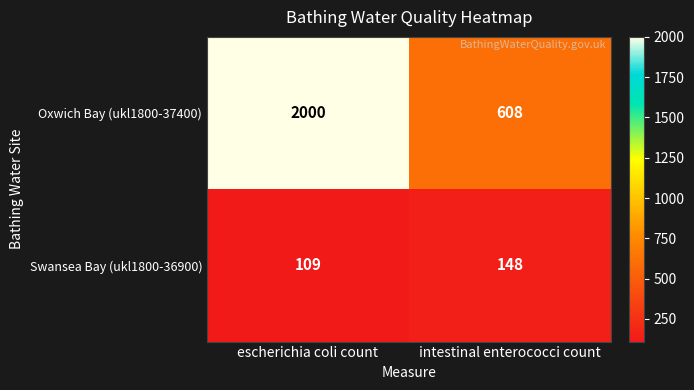

True or false: Swansea Bay (ukl1800-36900) has a value of 148 at intestinal enterococci count.

True